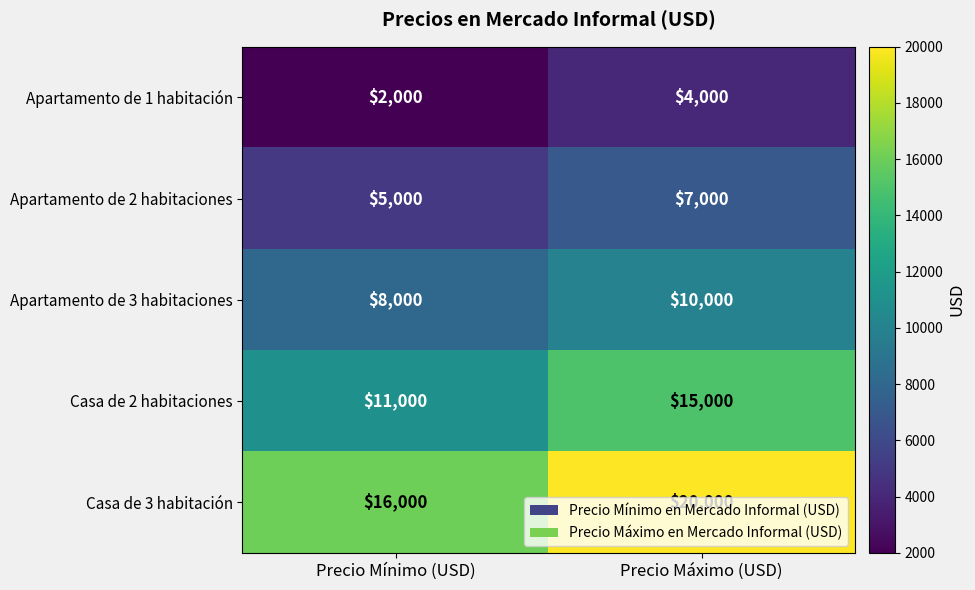

What is the total value across all series at Precio Mínimo (USD)?

42000